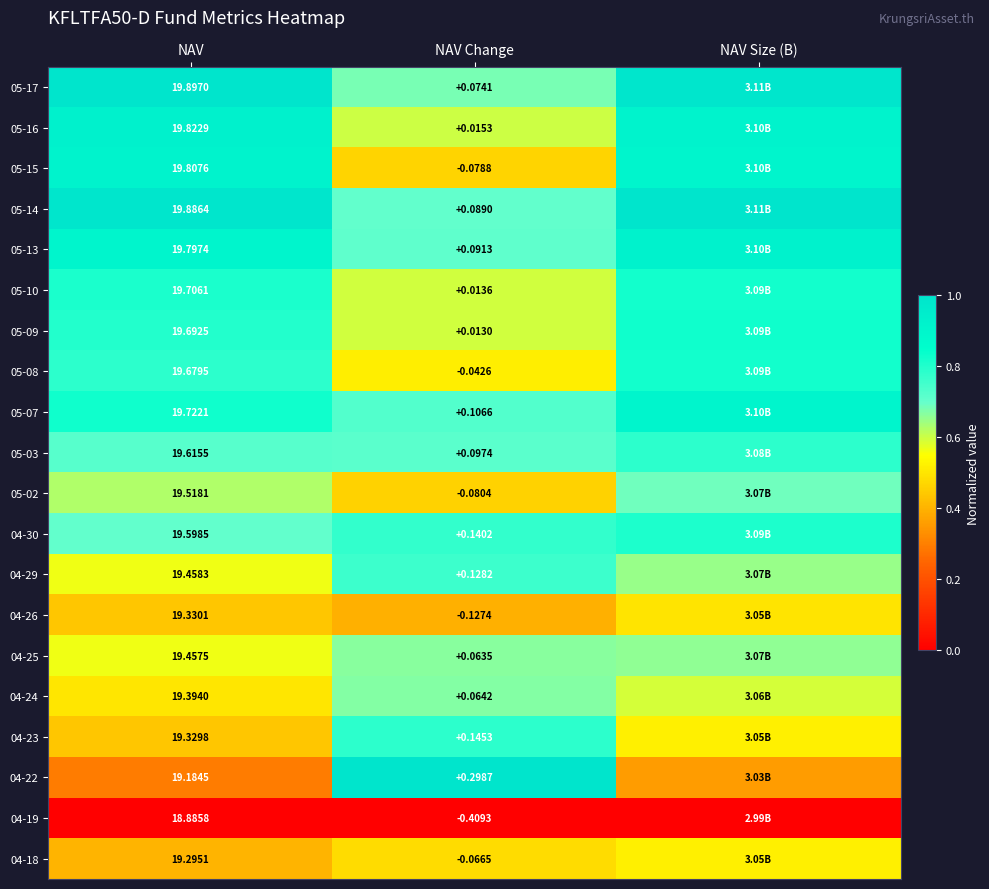

Which series has the widest spread of values?

04-22